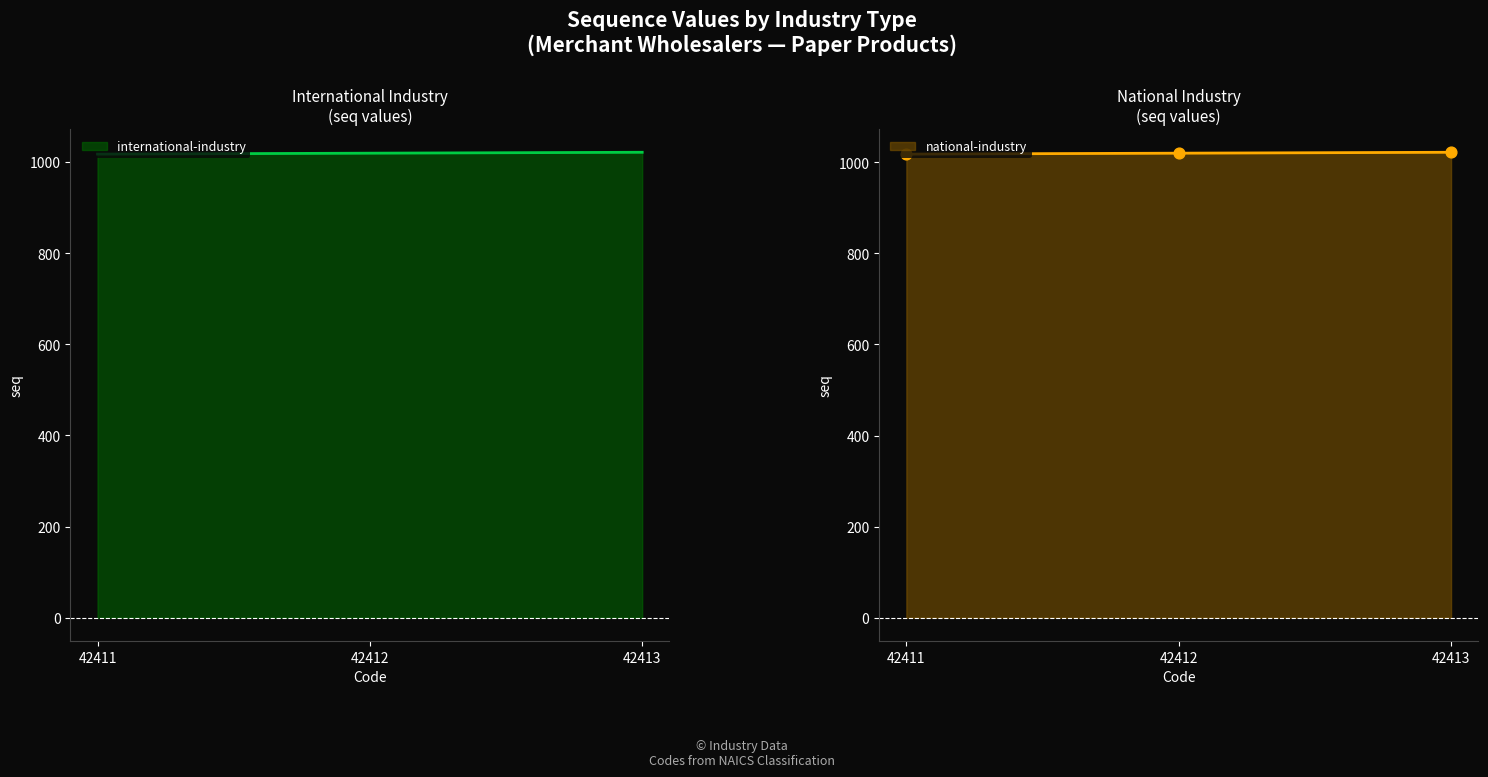

Which series reaches the minimum Y coordinate?

international-industry